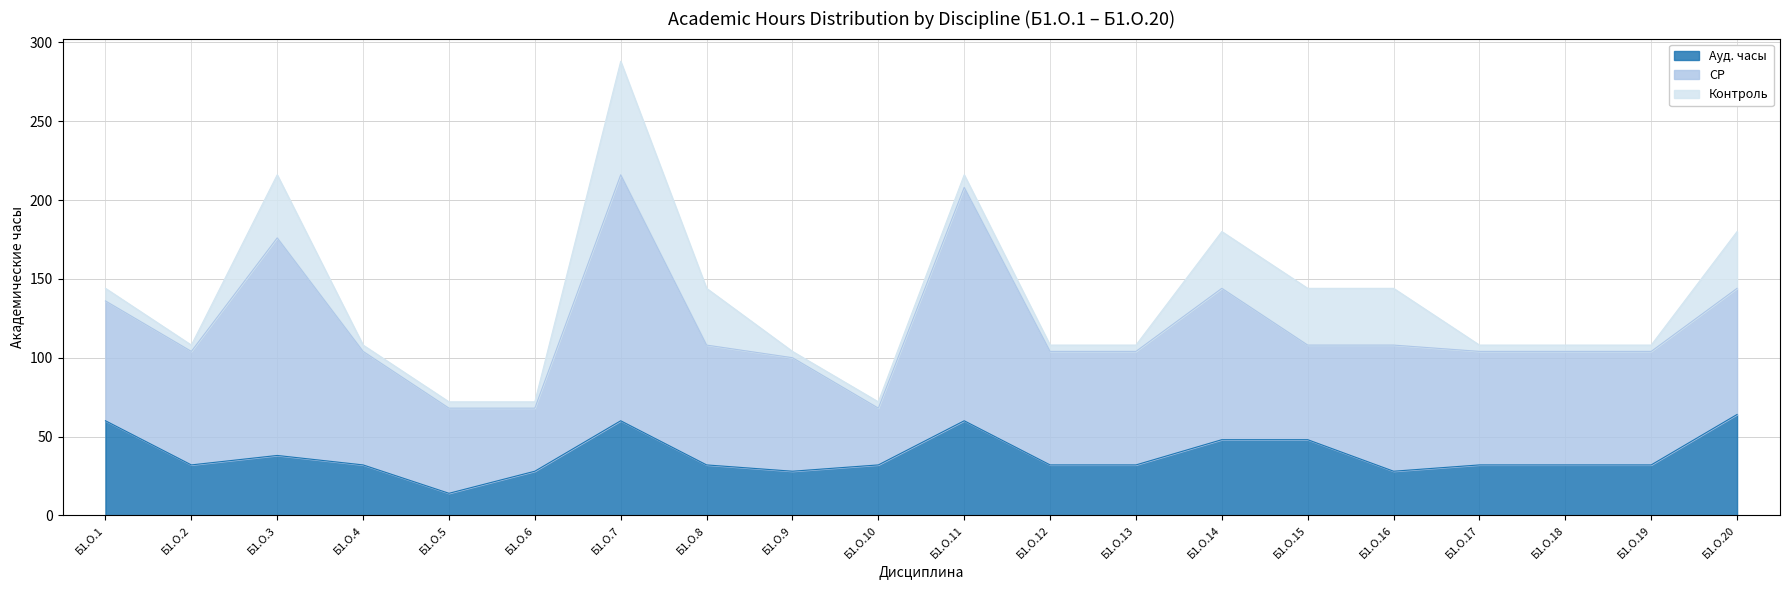

Reading left to right, list all the values displayed in this chart.

Ауд. часы: 60	32	38	32	14	28	60	32	28	32	60	32	32	48	48	28	32	32	32	64
СР: 76	72	138	72	54	40	156	76	72	36	148	72	72	96	60	80	72	72	72	80
Контроль: 8	4	40	4	4	4	72	36	4	4	8	4	4	36	36	36	4	4	4	36